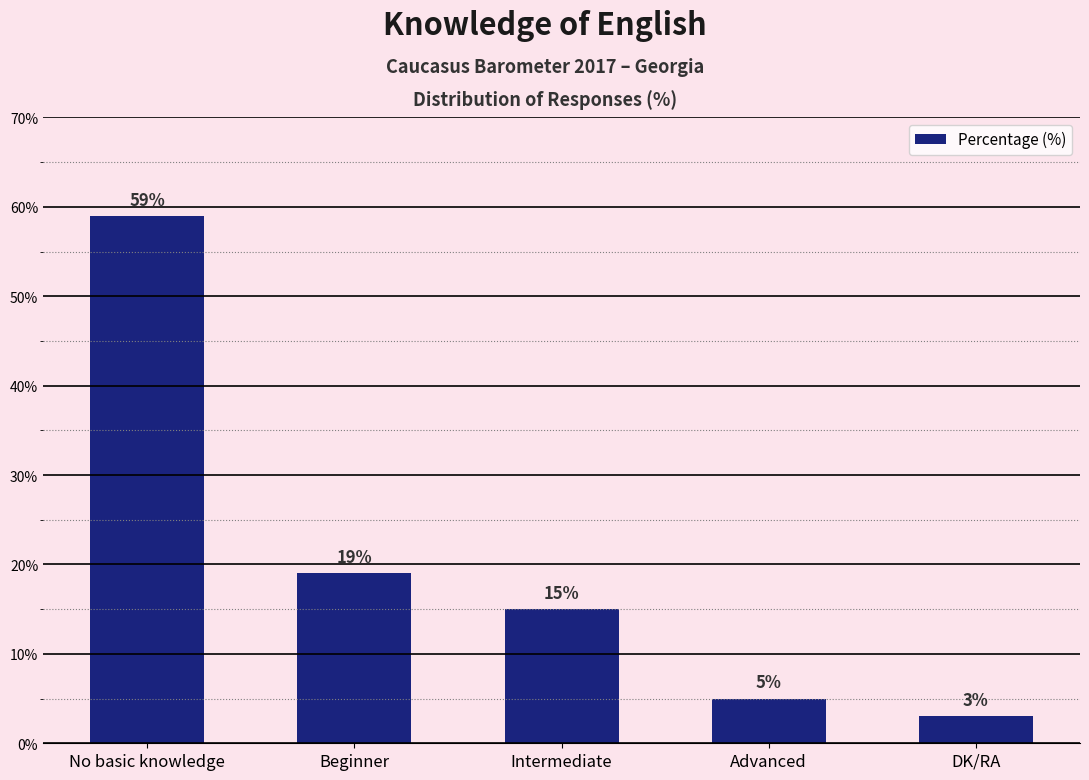

List the labels in order of value, smallest first.

DK/RA, Advanced, Intermediate, Beginner, No basic knowledge